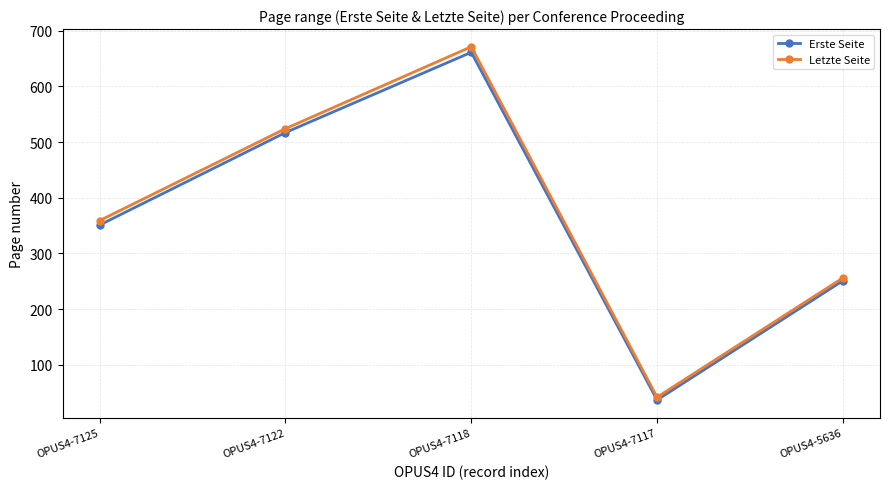

List the series in order of their overall mean, highest first.

Letzte Seite, Erste Seite